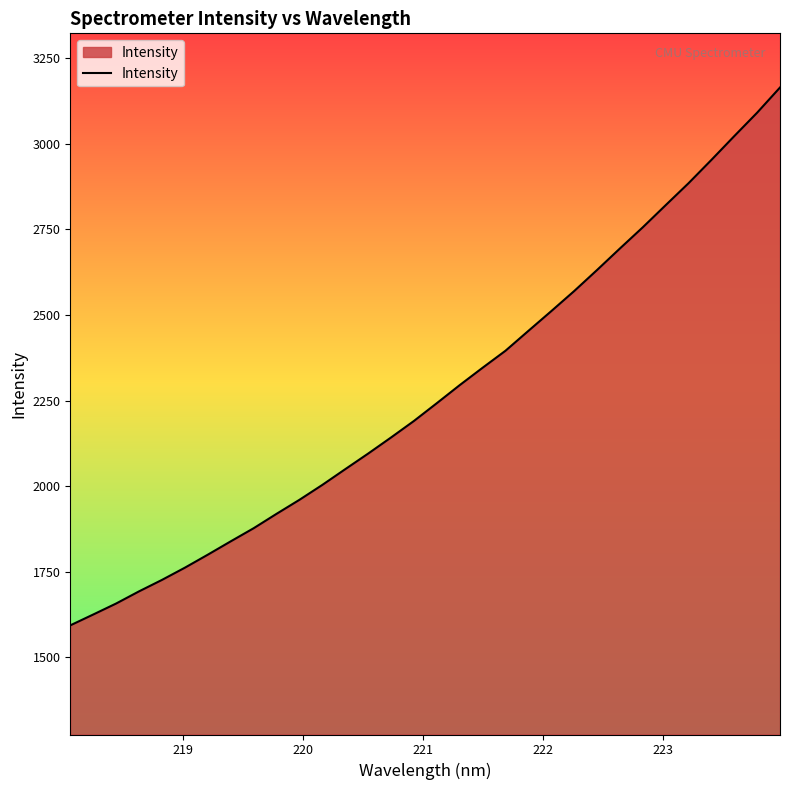

What is the difference between the maximum and minimum values?

1570.8